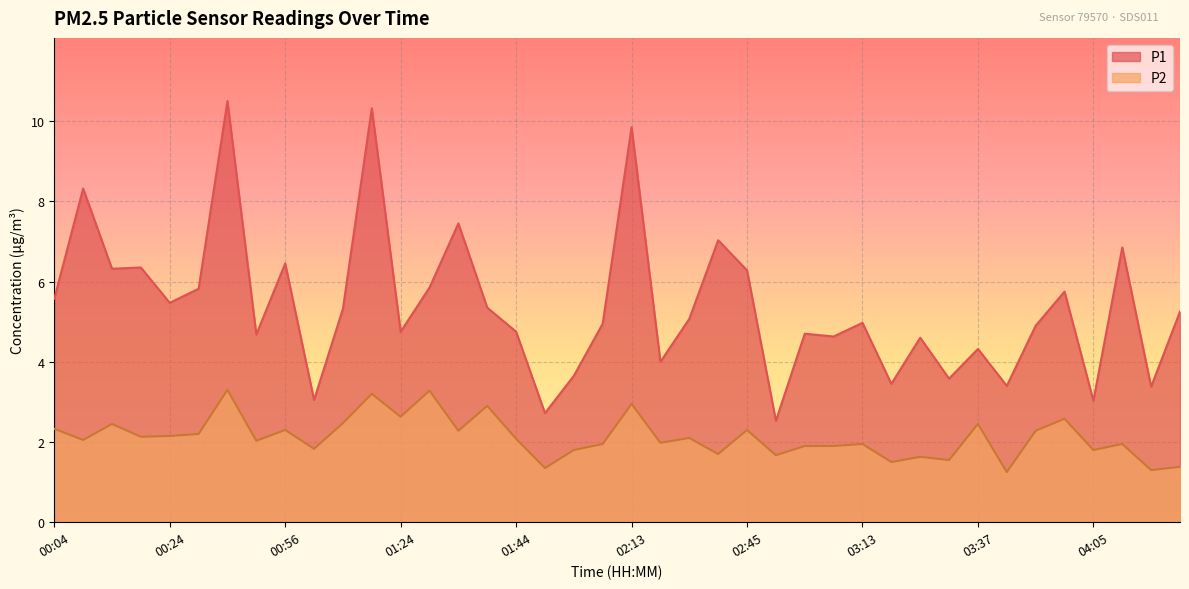

True or false: P2 has a value of 3.0 at 02:13.

True